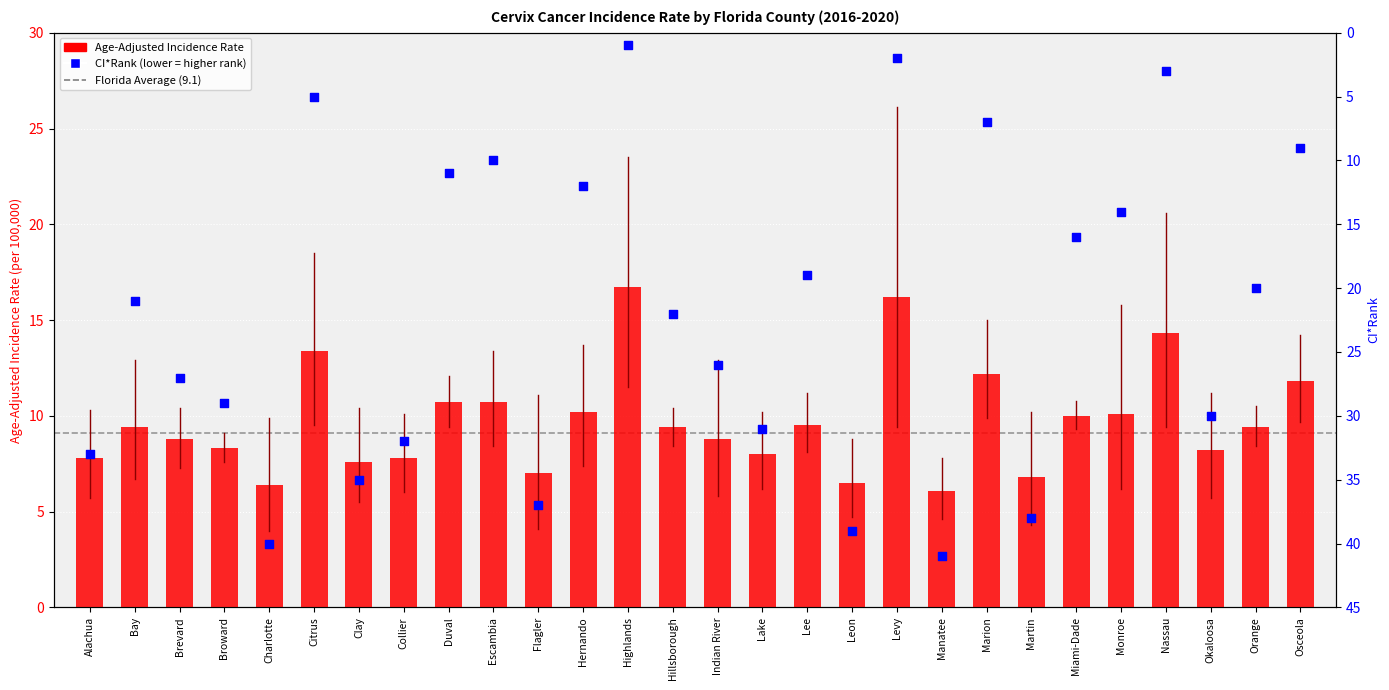

Is the value of CI*Rank at Miami-Dade greater than the value of Age-Adjusted Incidence Rate at Charlotte?

Yes